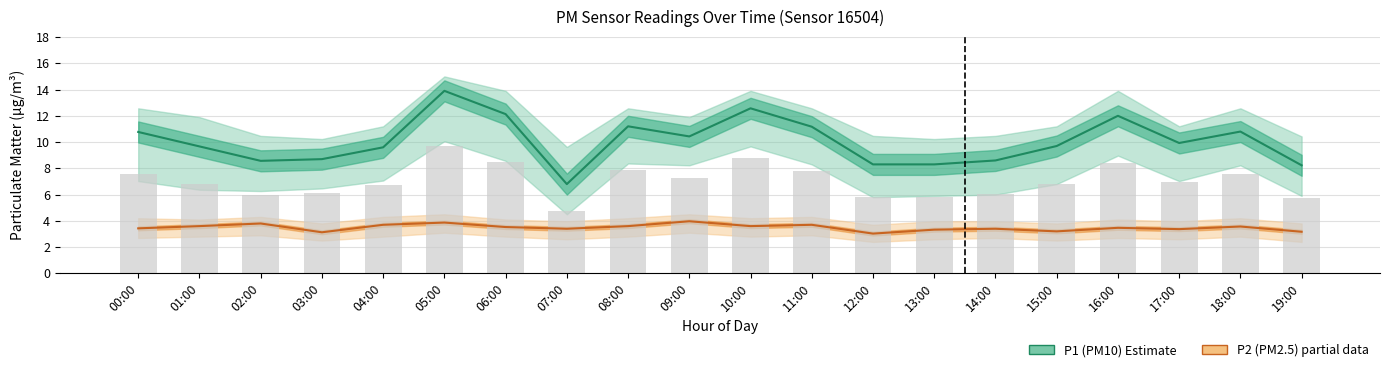

Read the P1 (PM10) Estimate value at 09:00.

10.4